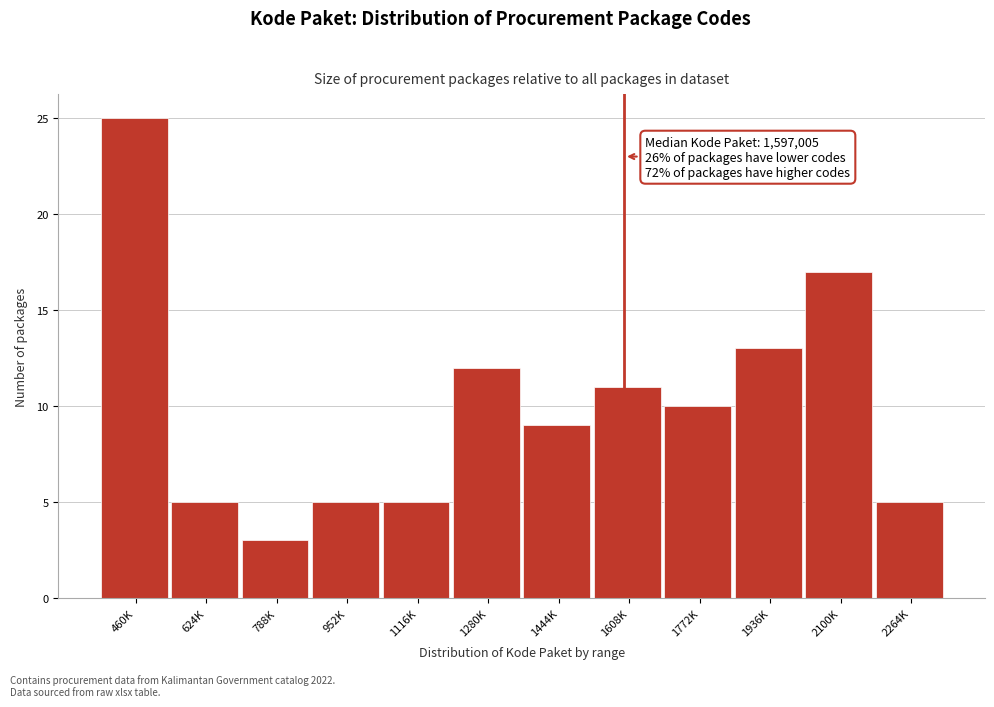

Reading left to right, list all the values displayed in this chart.

460K=25	624K=5	788K=3	952K=5	1116K=5	1280K=12	1444K=9	1608K=11	1772K=10	1936K=13	2100K=17	2264K=5